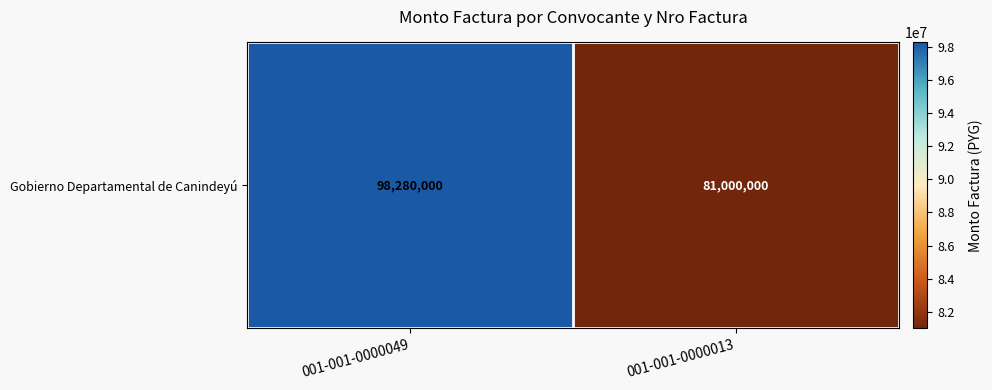

What is the sum of the values at 001-001-0000013 and 001-001-0000049?

179280000